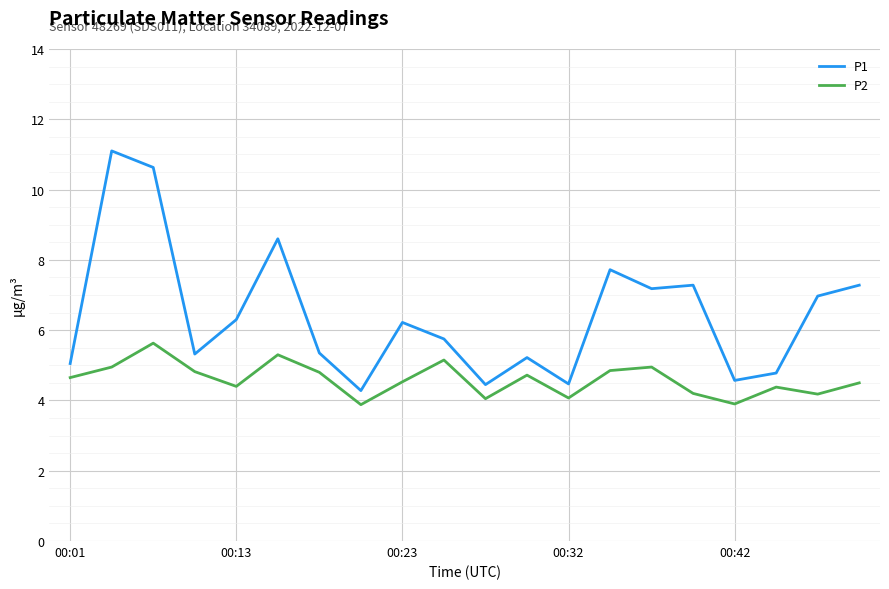

What is the minimum value for P1?

4.3